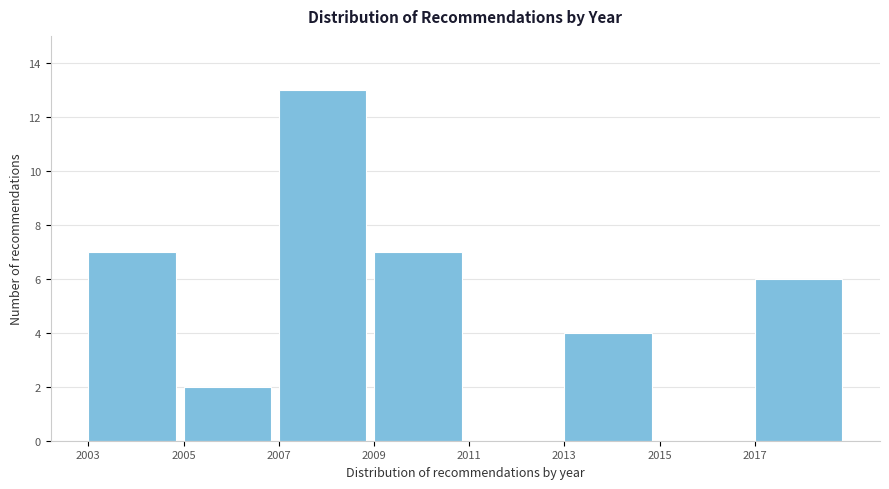

Over which range of the x-axis is the bar tallest?

2007 to 2009